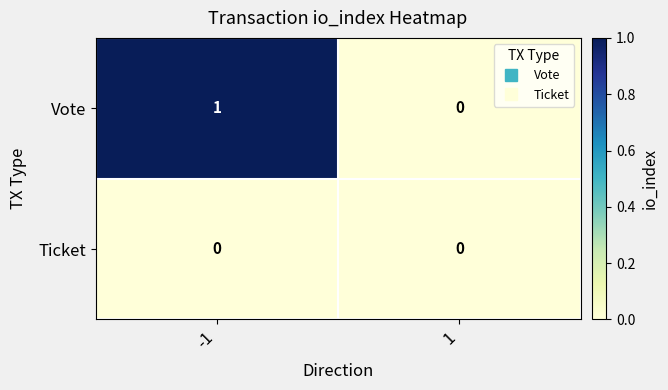

Rank the series by their maximum value, from lowest to highest.

Ticket, Vote